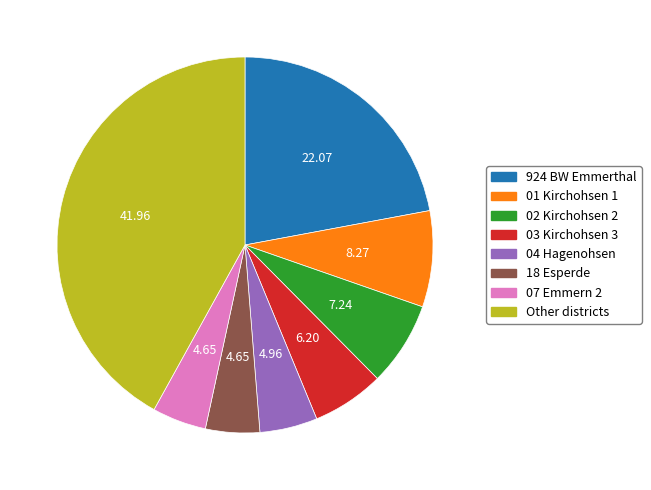

Which category has the biggest portion of the pie?

Other districts